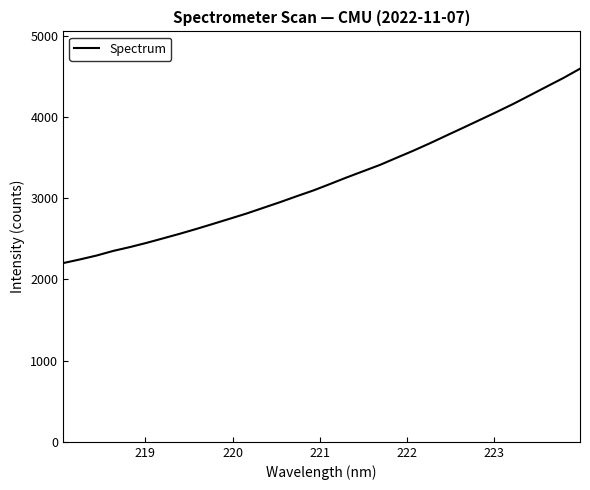

What is the maximum value shown in the chart?

4597.0